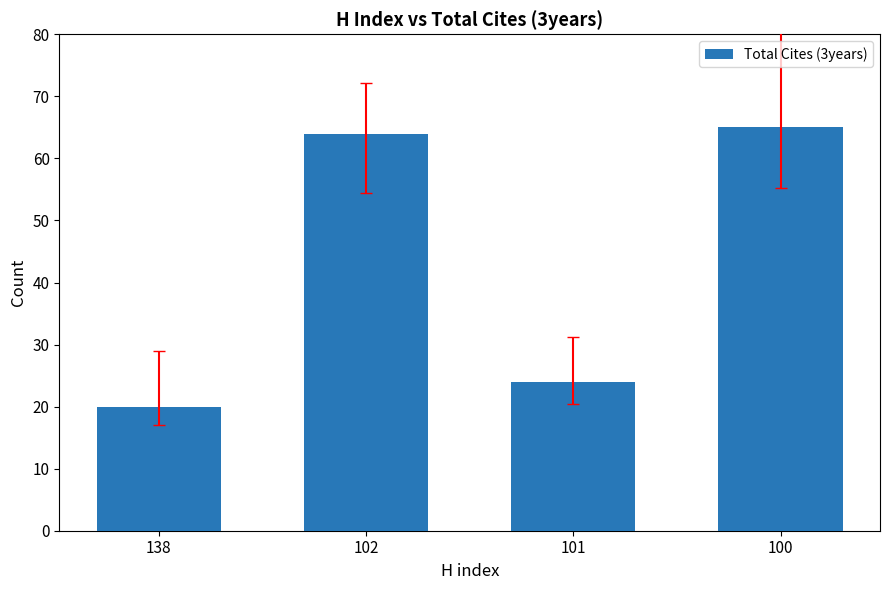

What is the value of the 3rd bar from the left?

24